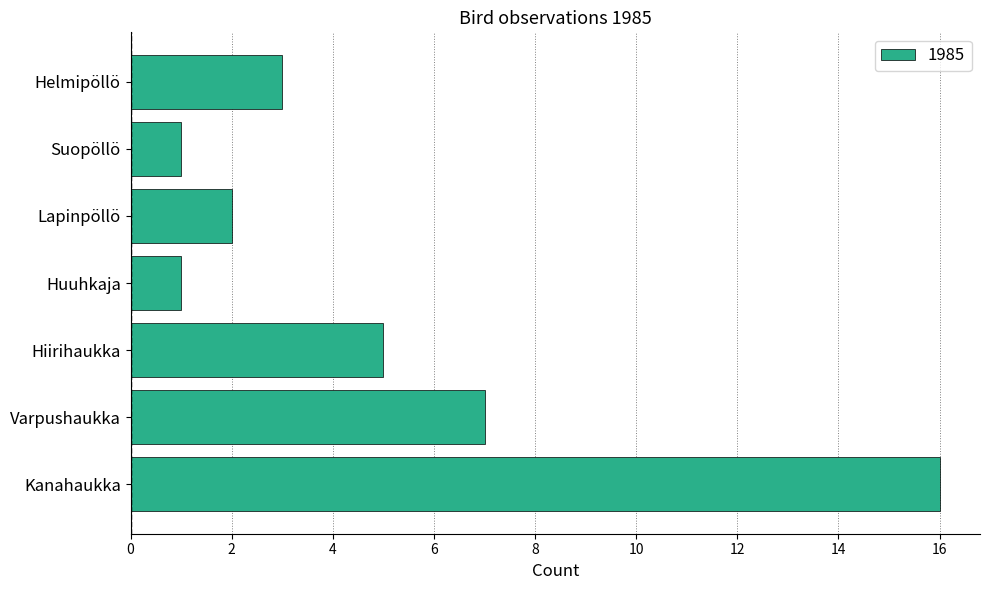

What is the maximum value shown in the chart?

16